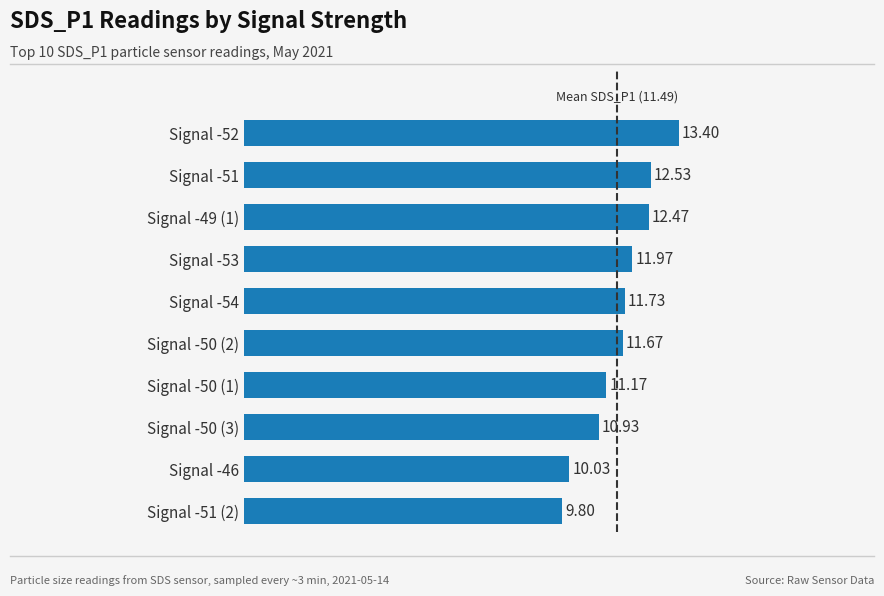

What is the maximum value shown in the chart?

13.4